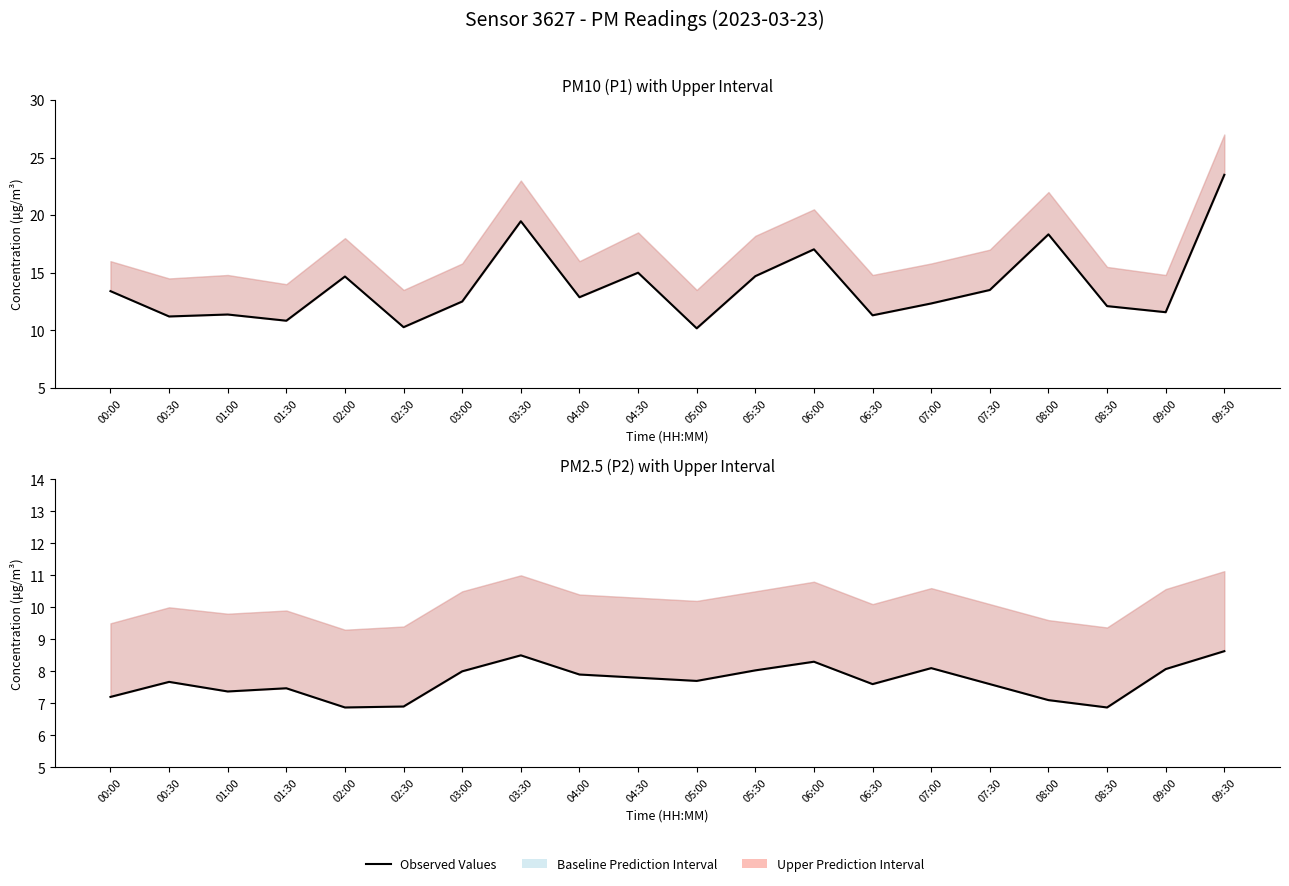

Which has a higher value, 00:00 or 04:00?

00:00